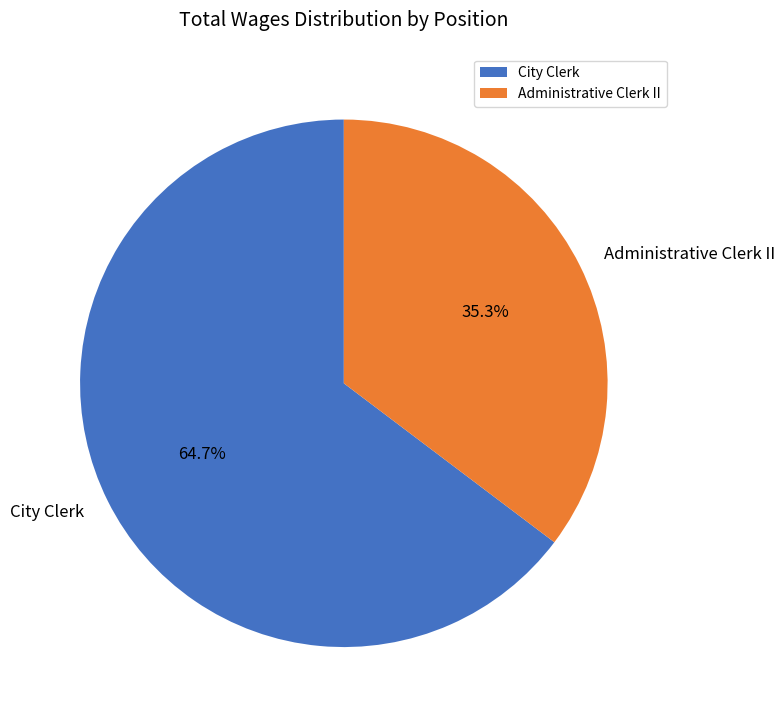

Is it true that City Clerk is 76% of the pie?

False